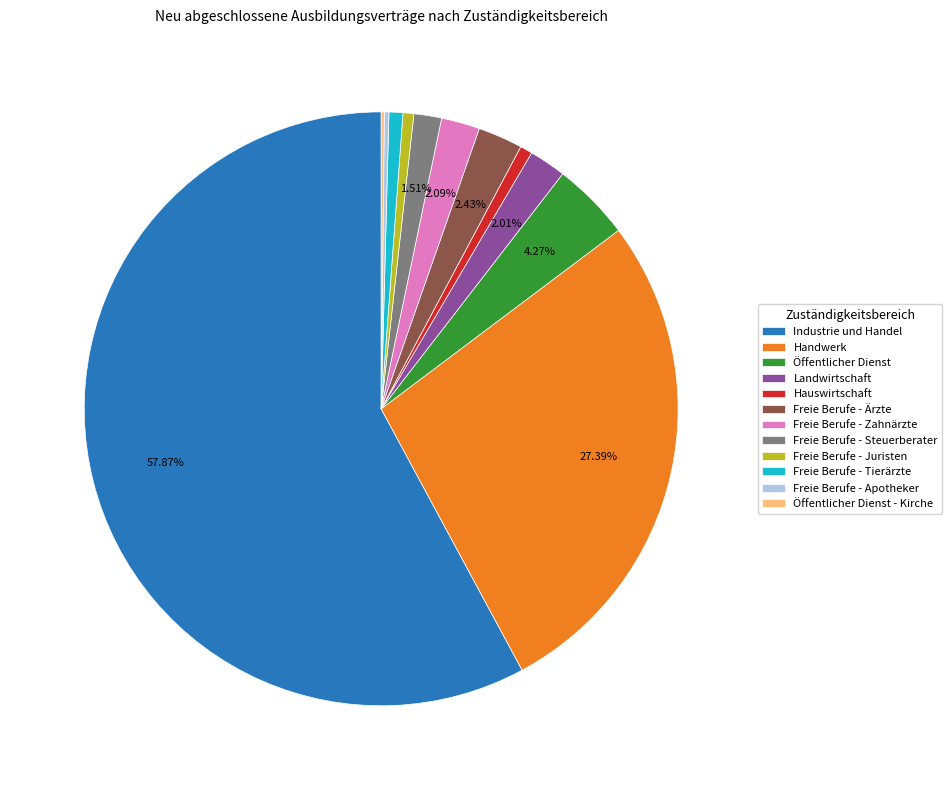

Which has a higher value, Handwerk or Öffentlicher Dienst?

Handwerk